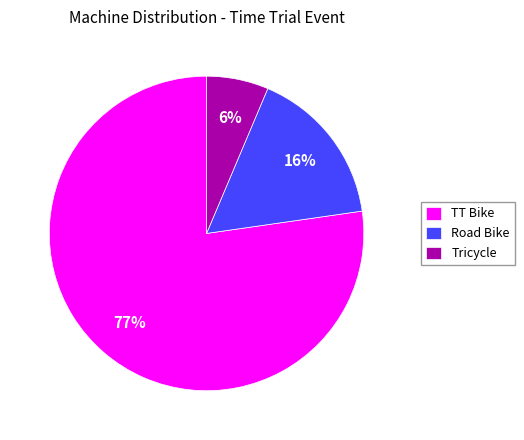

To the nearest percent, what is the average slice percentage?

33%